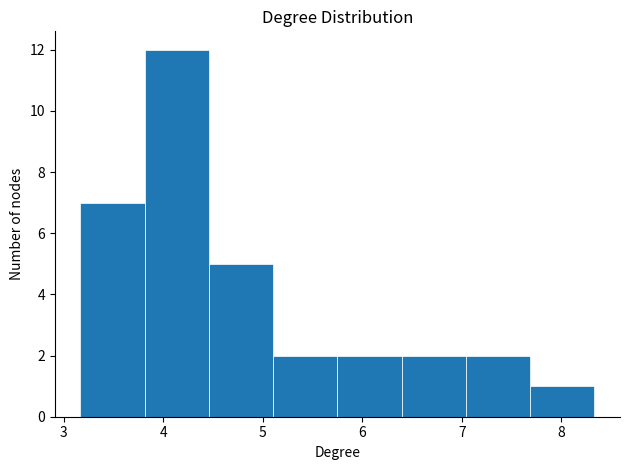

Reading left to right, list every bar in this chart as the range it spans on the x-axis followed by its height. Neither the bar edges nor the heights are printed on the chart, so give them approximately, as read against the axes.

3.2 to 3.8: 7
3.8 to 4.5: 12
4.5 to 5.1: 5
5.1 to 5.8: 2
5.8 to 6.4: 2
6.4 to 7.0: 2
7.0 to 7.7: 2
7.7 to 8.3: 1